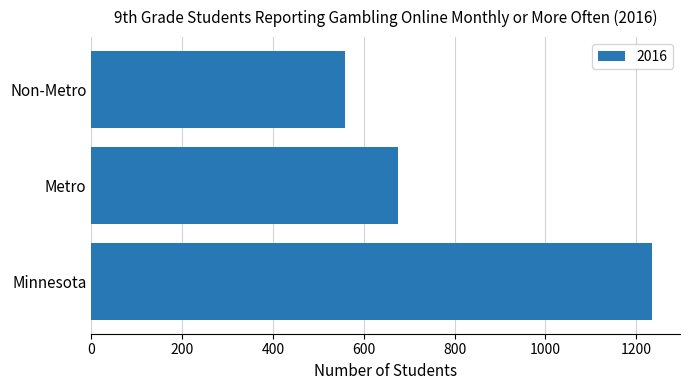

What is the difference between the values at Non-Metro and Minnesota?

676